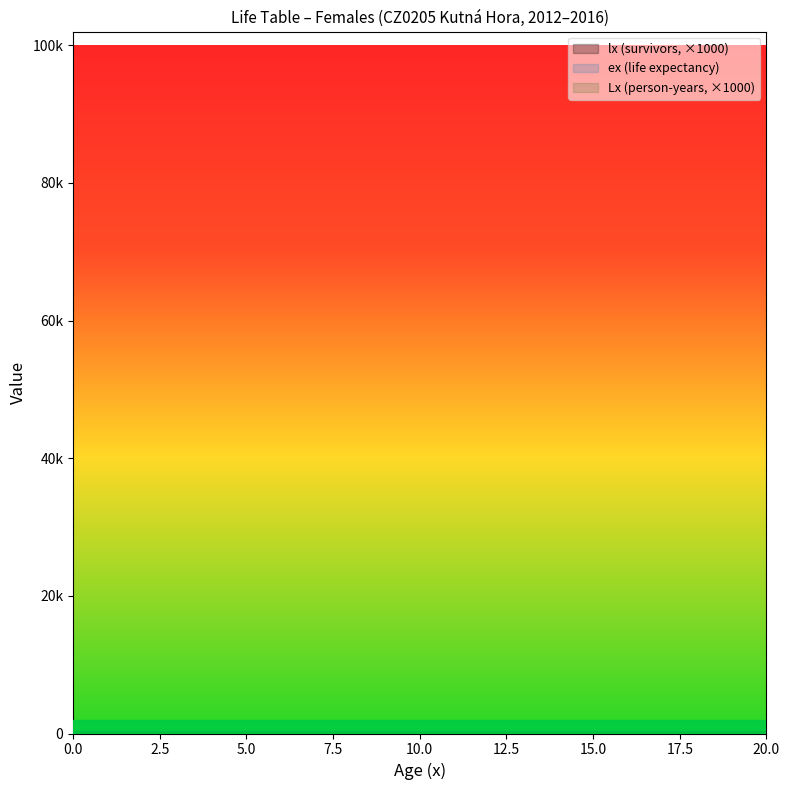

Reading left to right, extract all data points from this chart.

lx: 0=100.0	1=99.8	2=99.8	3=99.8	4=99.8	5=99.8	6=99.8	7=99.8	8=99.7	9=99.7	10=99.7	11=99.7	12=99.7	13=99.7	14=99.7	15=99.7	16=99.6	17=99.6	18=99.6	19=99.6	20=99.6
ex: 0=81.1	1=80.3	2=79.3	3=78.3	4=77.3	5=76.3	6=75.3	7=74.3	8=73.3	9=72.4	10=71.4	11=70.4	12=69.4	13=68.4	14=67.4	15=66.4	16=65.4	17=64.4	18=63.4	19=62.4	20=61.4
Lx: 0=99.8	1=99.8	2=99.8	3=99.8	4=99.8	5=99.8	6=99.8	7=99.7	8=99.7	9=99.7	10=99.7	11=99.7	12=99.7	13=99.7	14=99.7	15=99.6	16=99.6	17=99.6	18=99.6	19=99.6	20=99.6